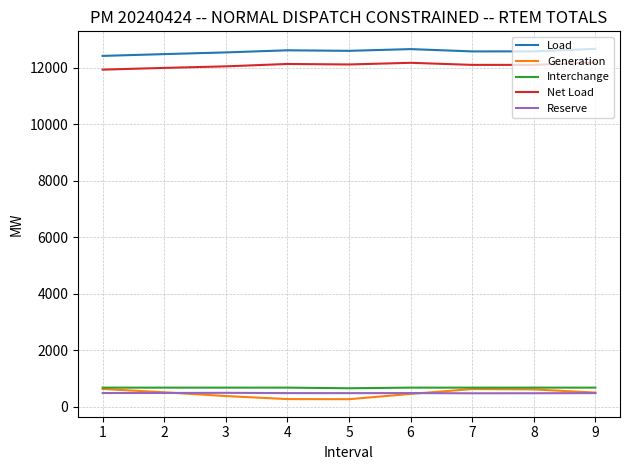

True or false: Load has a value of 12412.0 at 1.

True